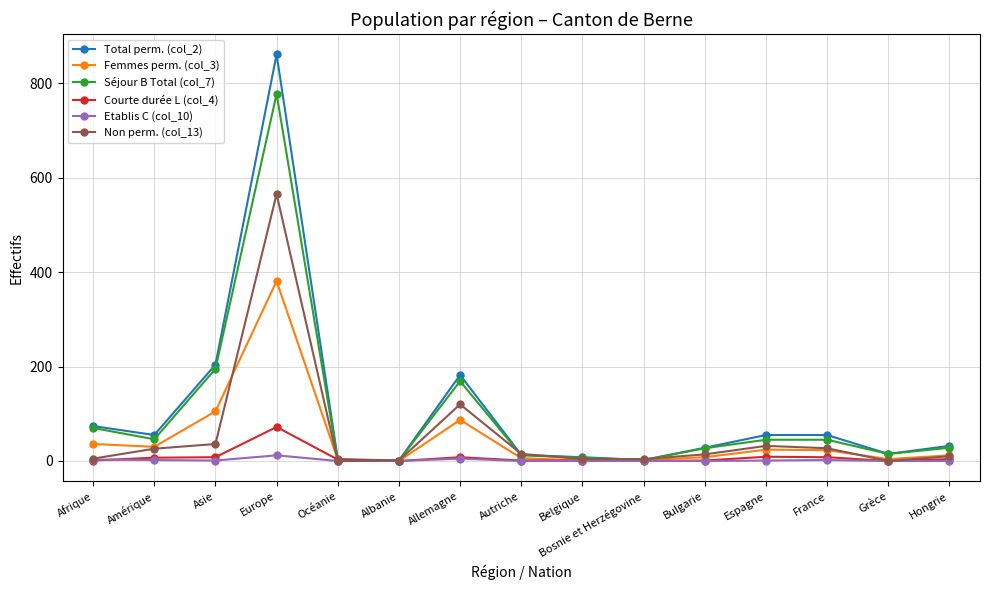

What is the maximum value shown in the chart?

861